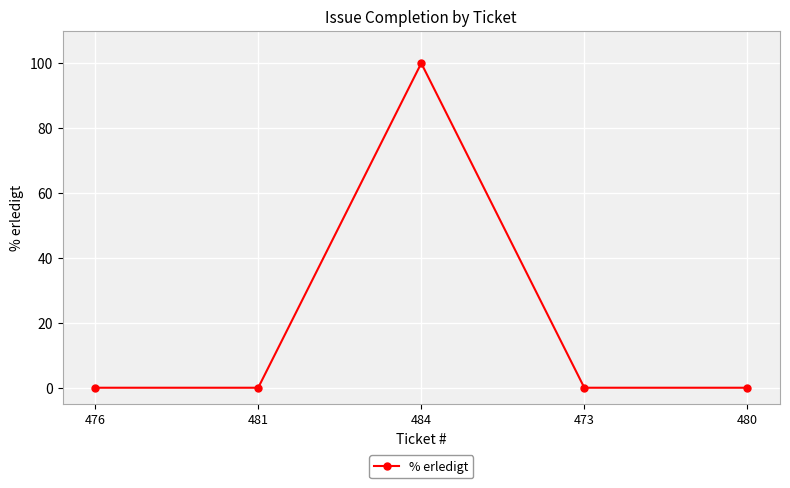

What is the sum of all values?

100